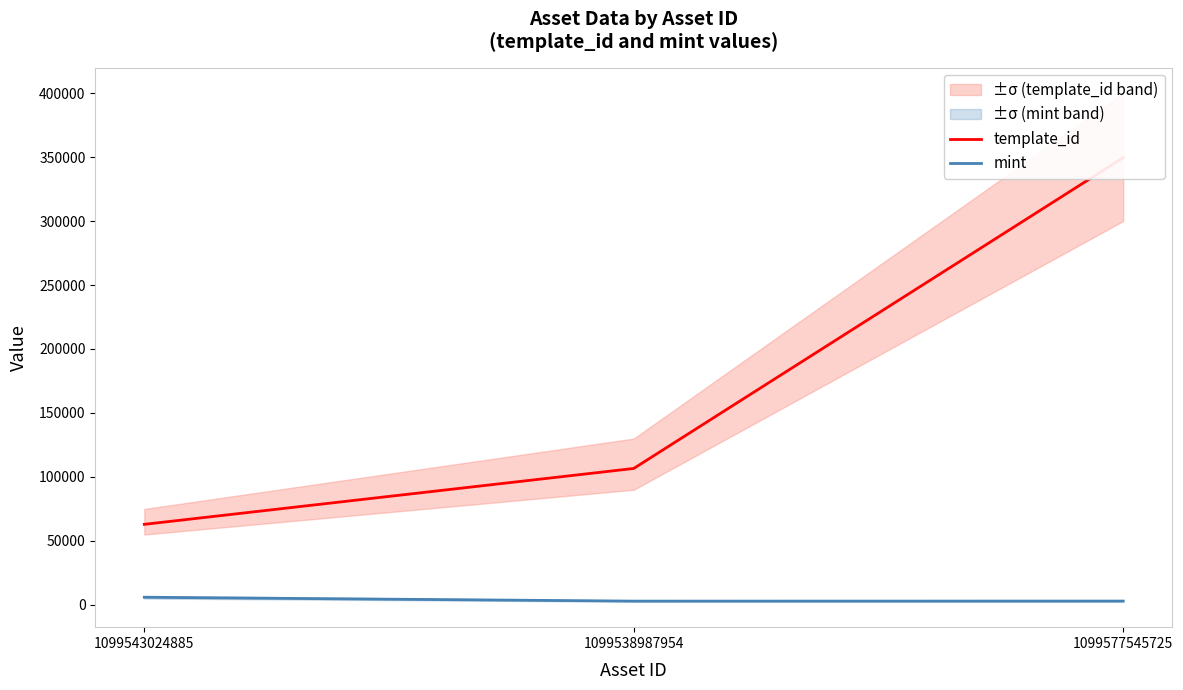

What is the difference between the highest and lowest values at 1099538987954?

103663